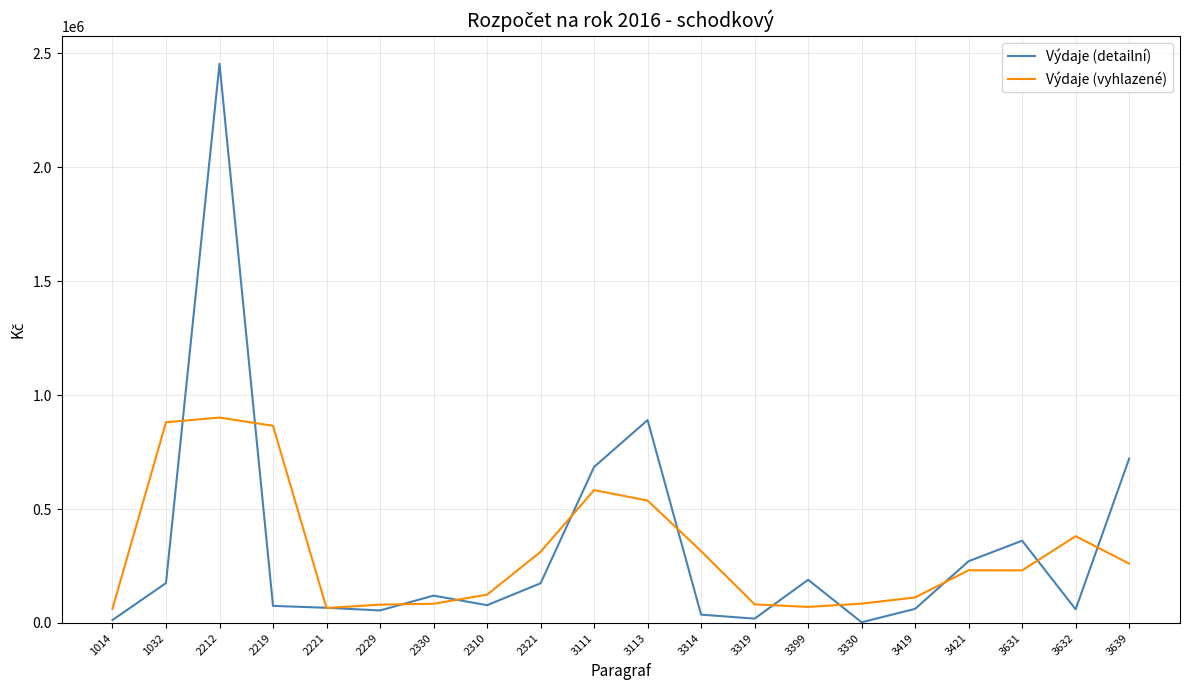

What is the spread (max minus min) of values at 2310?

46000.0